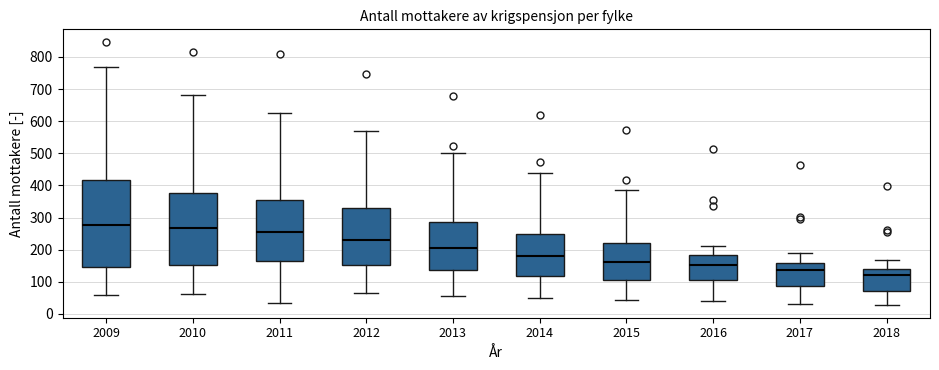

Which box is the tallest, from its lower edge to its upper edge?

2009